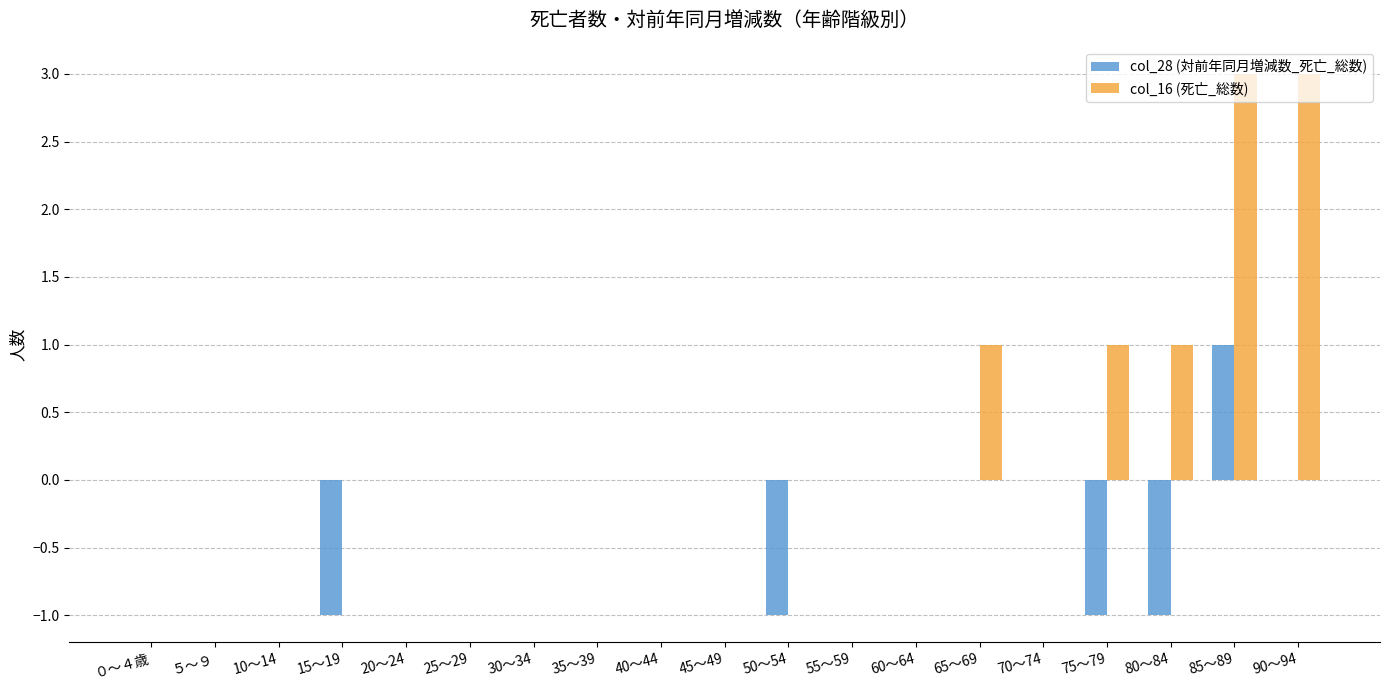

Which series has the largest total across all categories?

col_16 (死亡_総数)